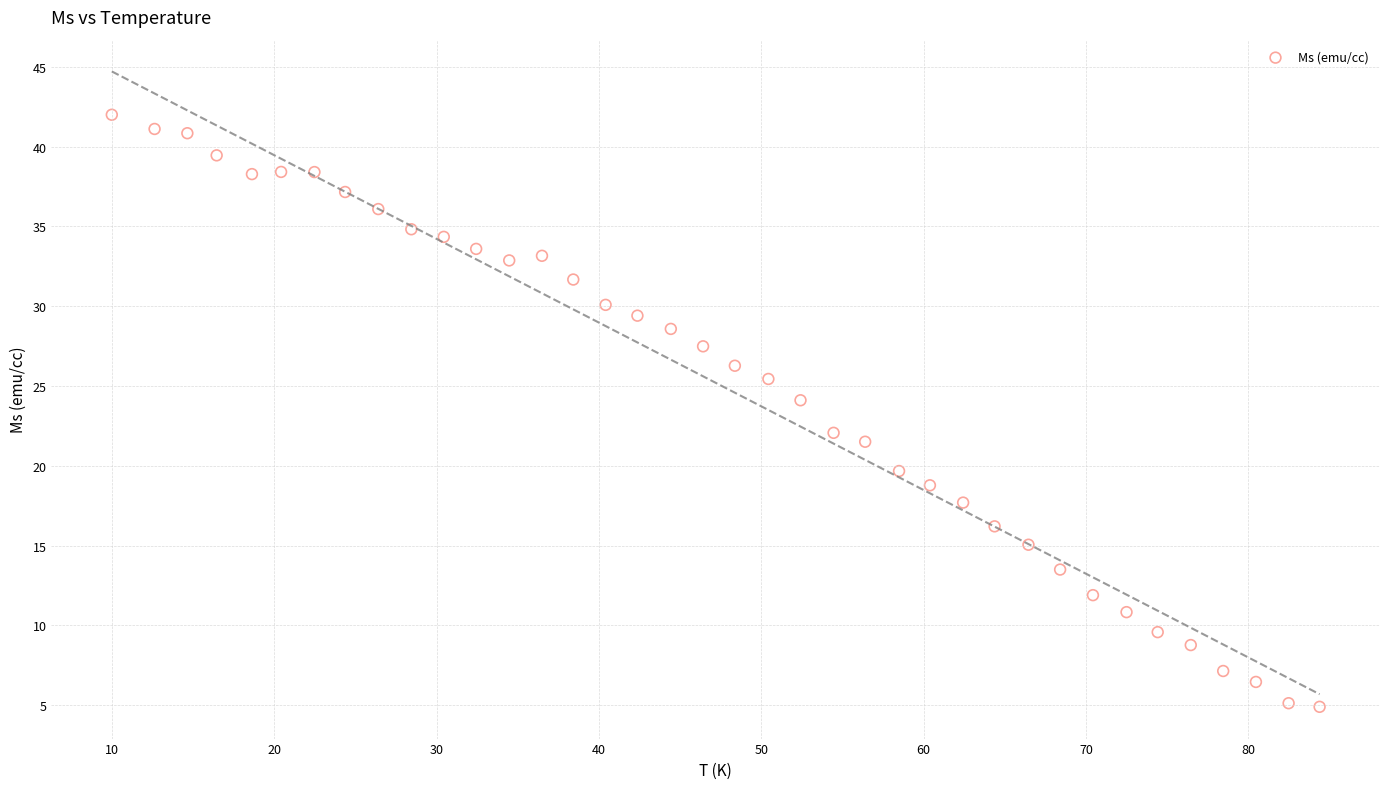

What is the range of X values (max minus min)?

74.4